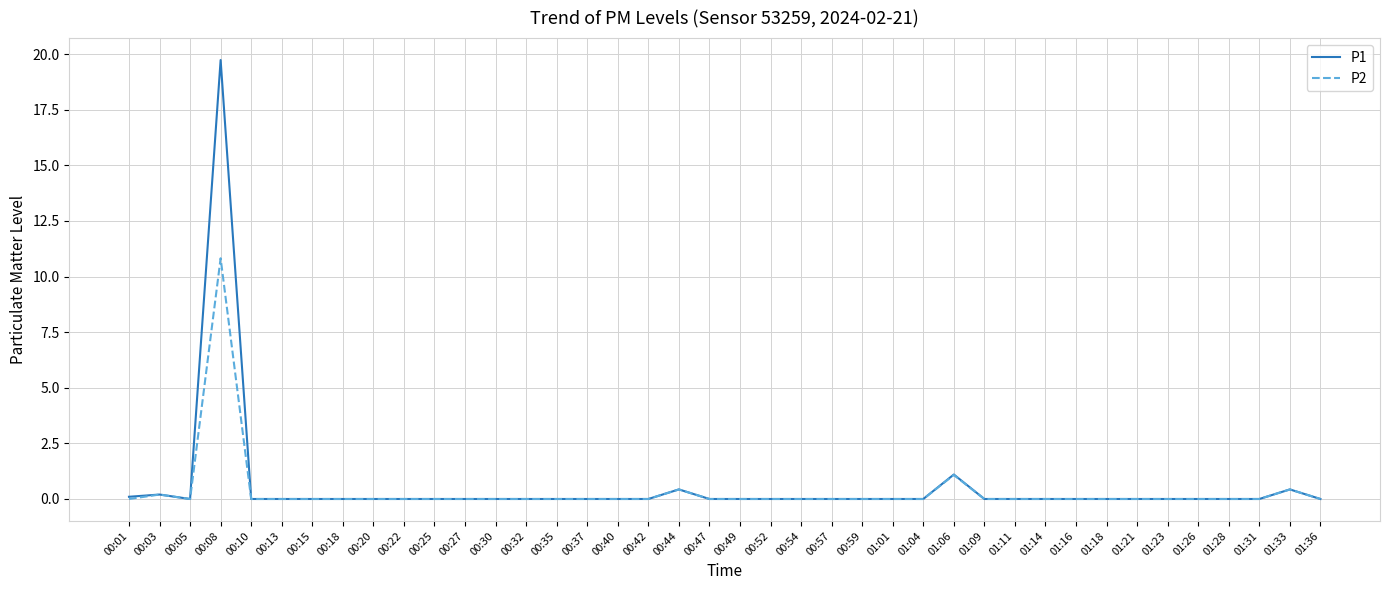

Reading left to right, transcribe all the data shown in this chart.

P1: 00:01=0.1	00:03=0.2	00:05=0.0	00:08=19.7	00:10=0.0	00:13=0.0	00:15=0.0	00:18=0.0	00:20=0.0	00:22=0.0	00:25=0.0	00:27=0.0	00:30=0.0	00:32=0.0	00:35=0.0	00:37=0.0	00:40=0.0	00:42=0.0	00:44=0.4	00:47=0.0	00:49=0.0	00:52=0.0	00:54=0.0	00:57=0.0	00:59=0.0	01:01=0.0	01:04=0.0	01:06=1.1	01:09=0.0	01:11=0.0	01:14=0.0	01:16=0.0	01:18=0.0	01:21=0.0	01:23=0.0	01:26=0.0	01:28=0.0	01:31=0.0	01:33=0.4	01:36=0.0
P2: 00:01=0.0	00:03=0.2	00:05=0.0	00:08=10.8	00:10=0.0	00:13=0.0	00:15=0.0	00:18=0.0	00:20=0.0	00:22=0.0	00:25=0.0	00:27=0.0	00:30=0.0	00:32=0.0	00:35=0.0	00:37=0.0	00:40=0.0	00:42=0.0	00:44=0.4	00:47=0.0	00:49=0.0	00:52=0.0	00:54=0.0	00:57=0.0	00:59=0.0	01:01=0.0	01:04=0.0	01:06=1.1	01:09=0.0	01:11=0.0	01:14=0.0	01:16=0.0	01:18=0.0	01:21=0.0	01:23=0.0	01:26=0.0	01:28=0.0	01:31=0.0	01:33=0.4	01:36=0.0